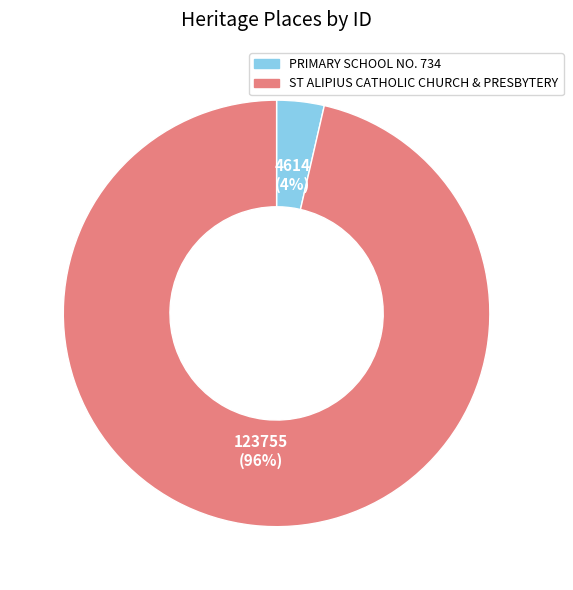

How many segments does this pie chart have?

2